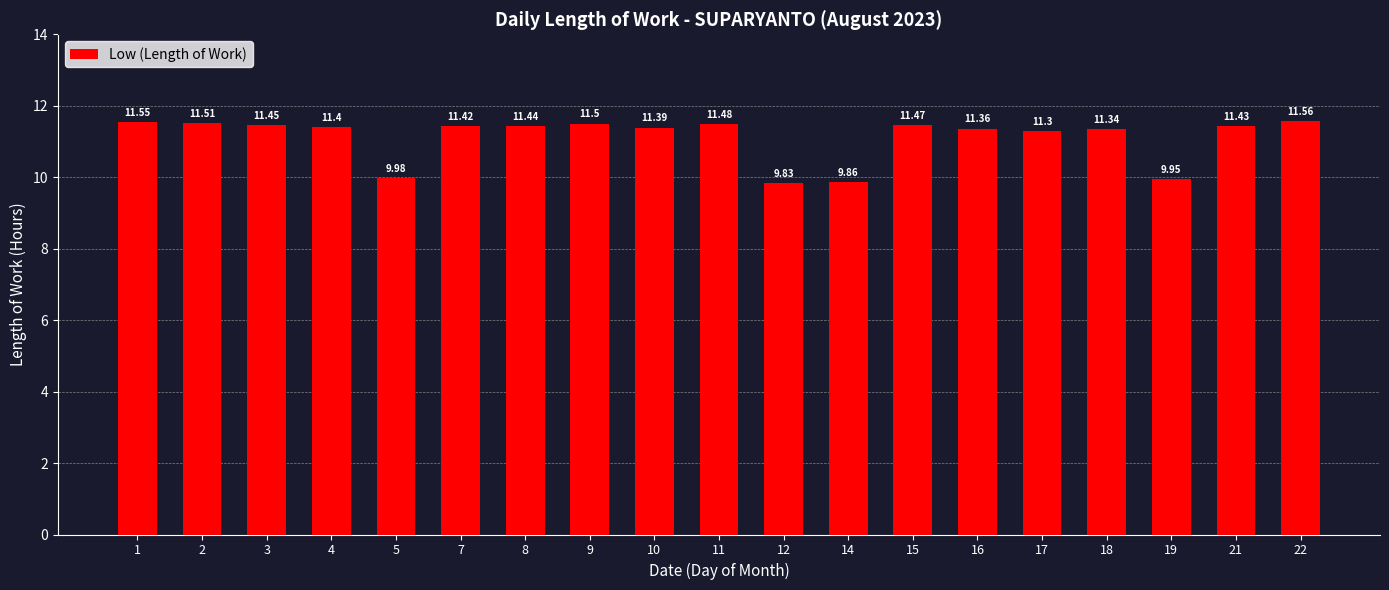

What is the maximum value shown in the chart?

11.6